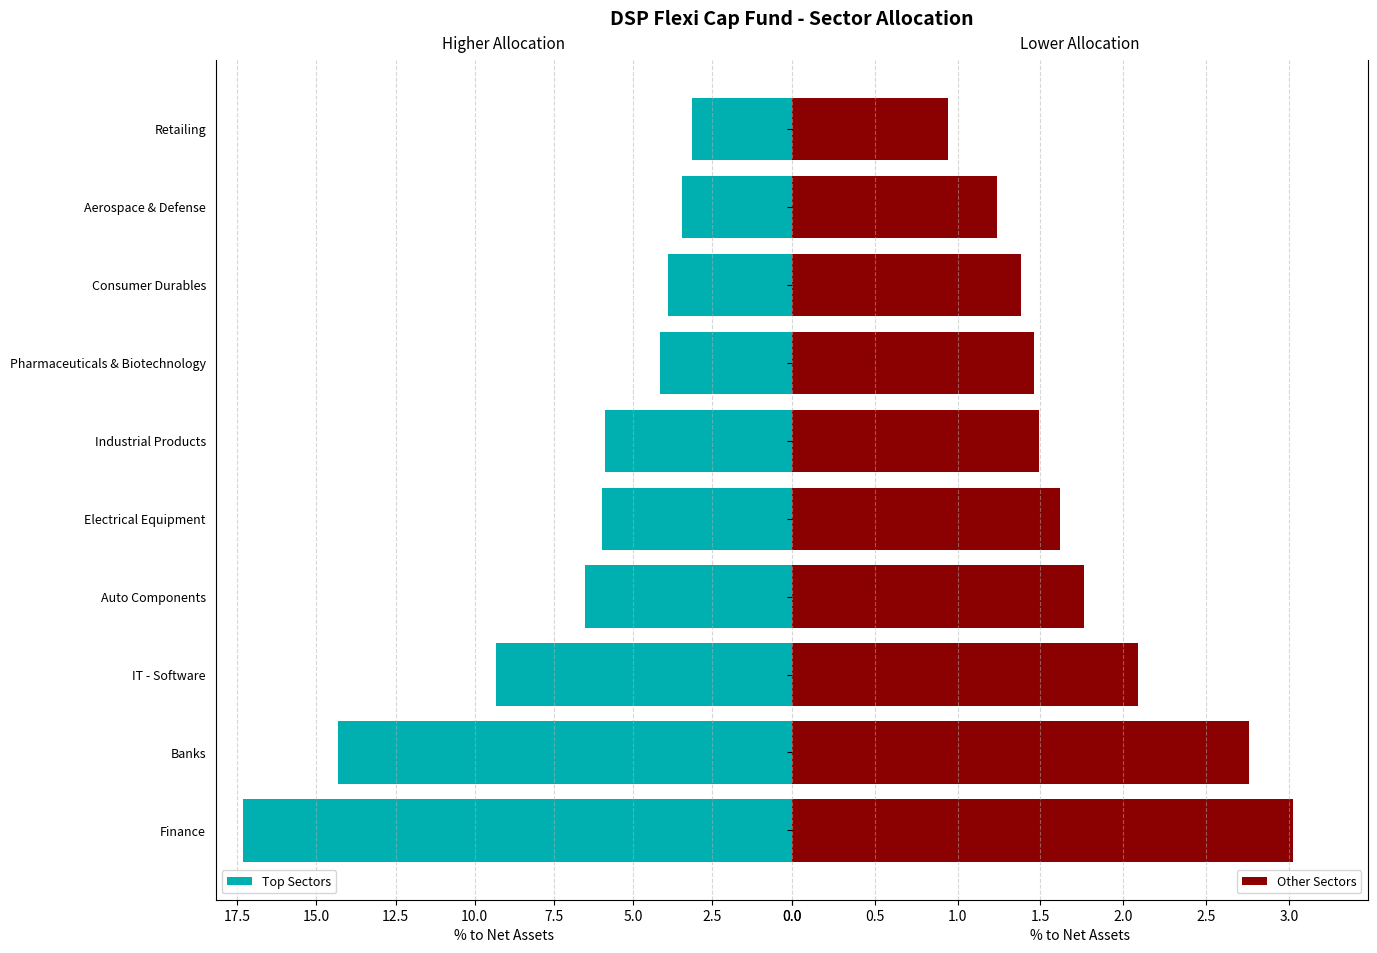

Which series has the widest spread of values?

Top Sectors